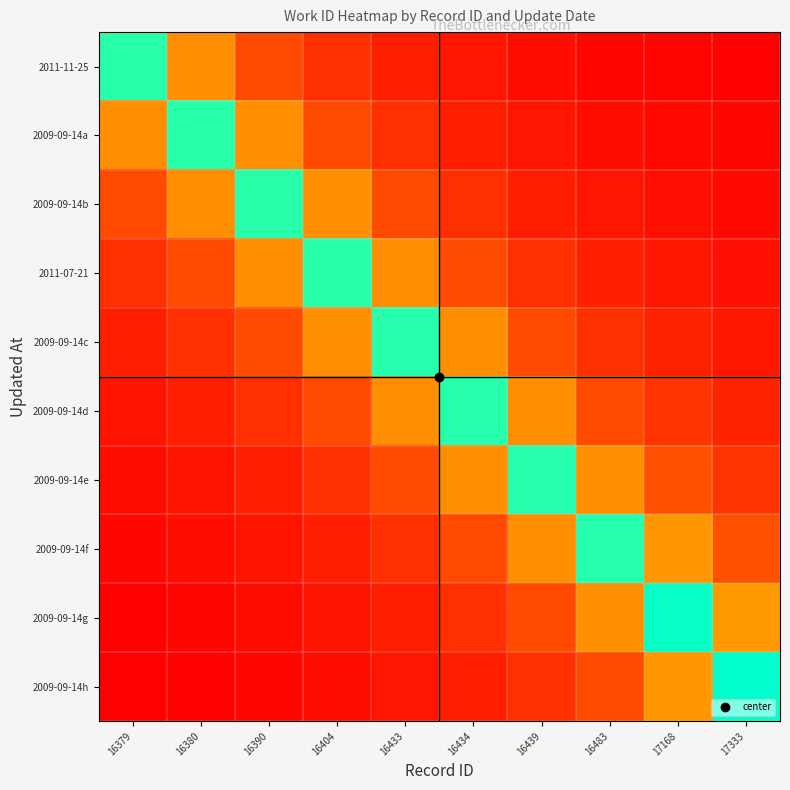

Between 16483 and 17168, which series saw the biggest shift?

2009-09-14g